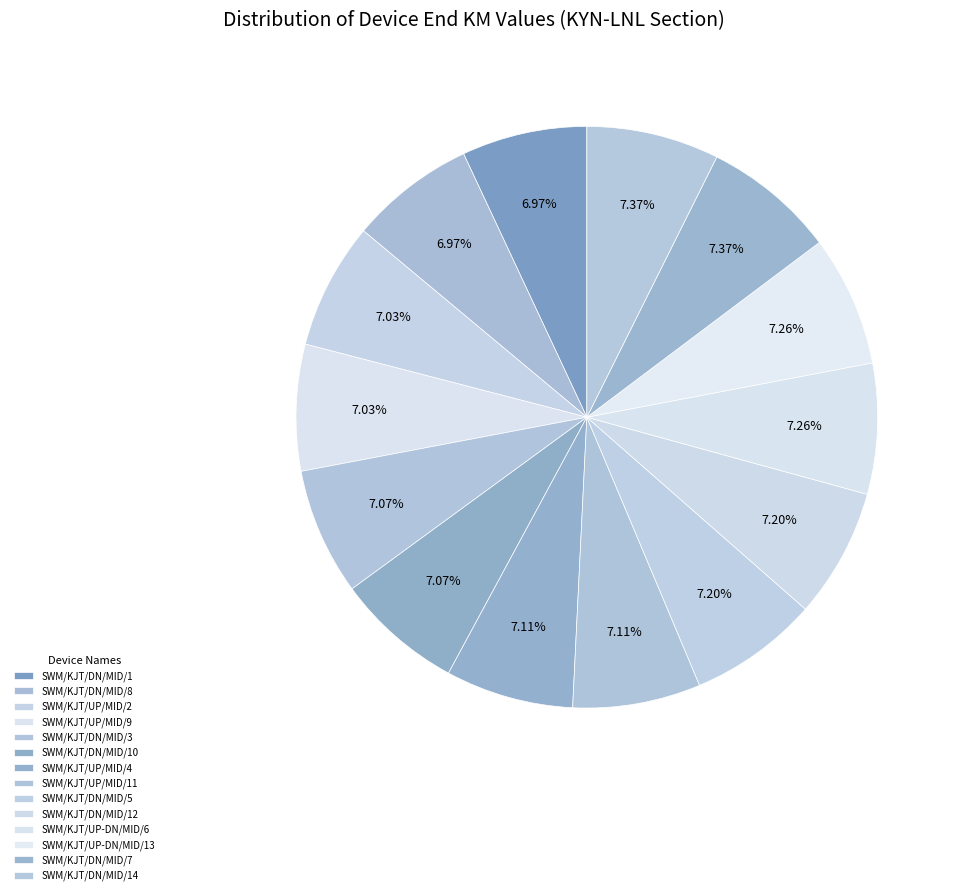

True or false: SWM/KJT/DN/MID/12 accounts for 19% of the total.

False